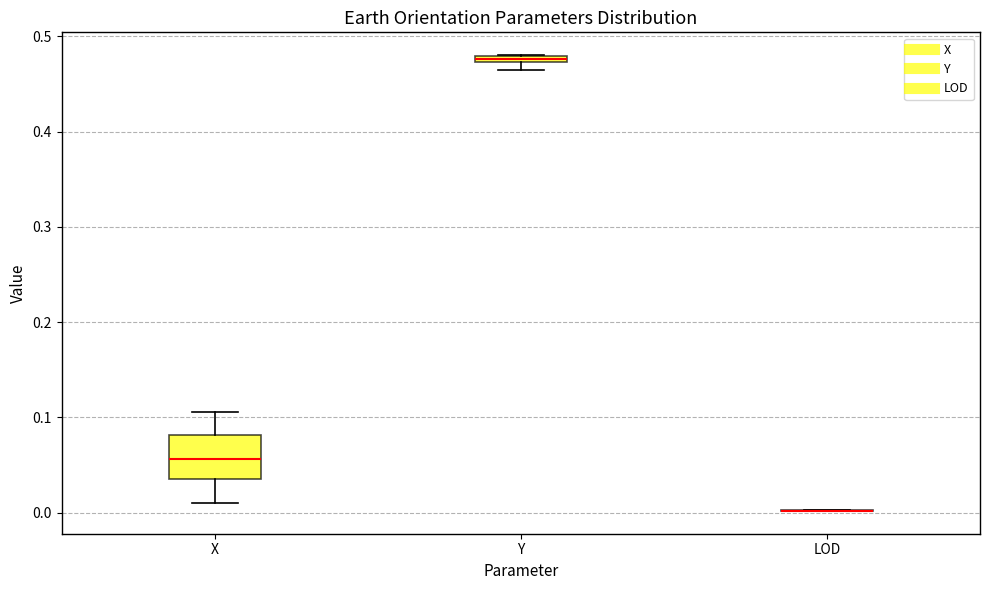

Comparing the boxes themselves (not the whiskers), which one is the tallest?

X